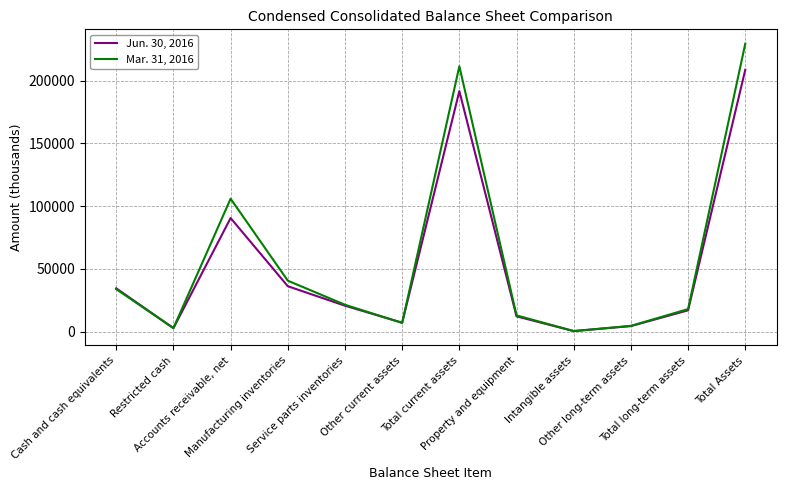

Reading left to right, list all the values displayed in this chart.

Jun. 30, 2016: Cash and cash equivalents=34496	Restricted cash=2782	Accounts receivable, net=90533	Manufacturing inventories=36197	Service parts inventories=20649	Other current assets=7106	Total current assets=191763	Property and equipment=12172	Intangible assets=403	Other long-term assets=4412	Total long-term assets=16987	Total Assets=208750
Mar. 31, 2016: Cash and cash equivalents=33870	Restricted cash=2788	Accounts receivable, net=105959	Manufacturing inventories=40614	Service parts inventories=21407	Other current assets=6953	Total current assets=211591	Property and equipment=12939	Intangible assets=451	Other long-term assets=4565	Total long-term assets=17955	Total Assets=229546